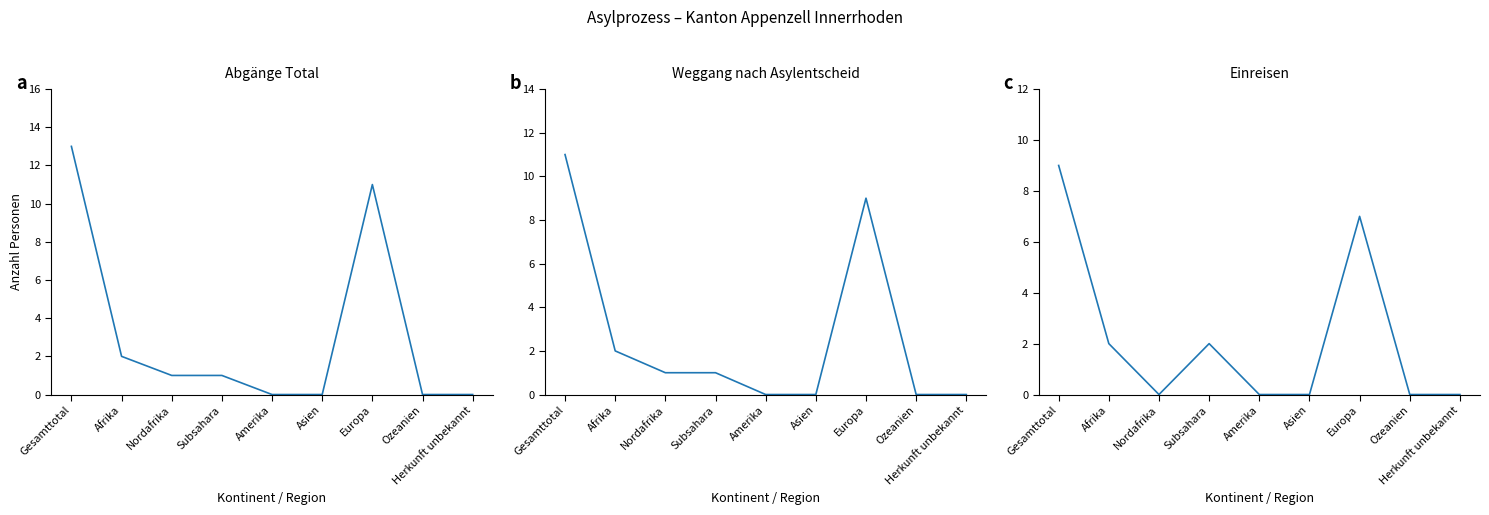

What is the label of the 2nd point from the right?

Ozeanien